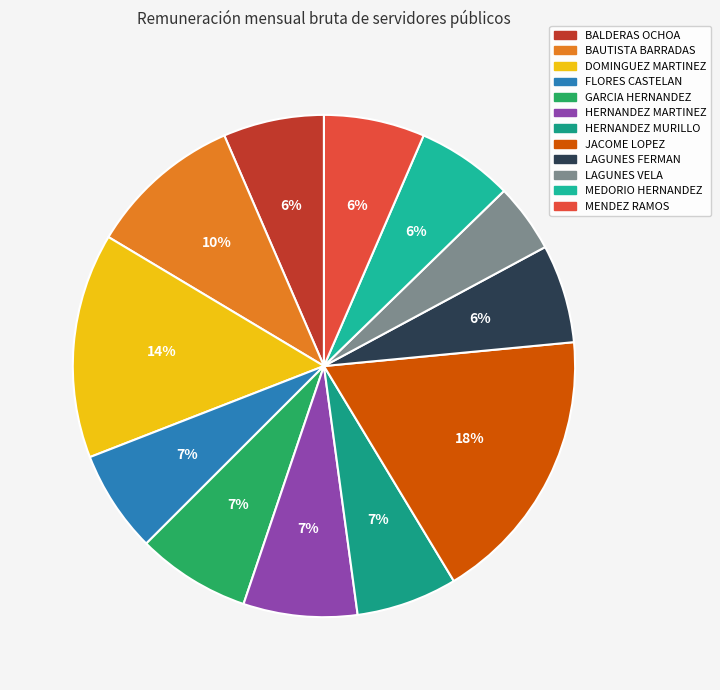

Is there a majority slice in this chart?

No